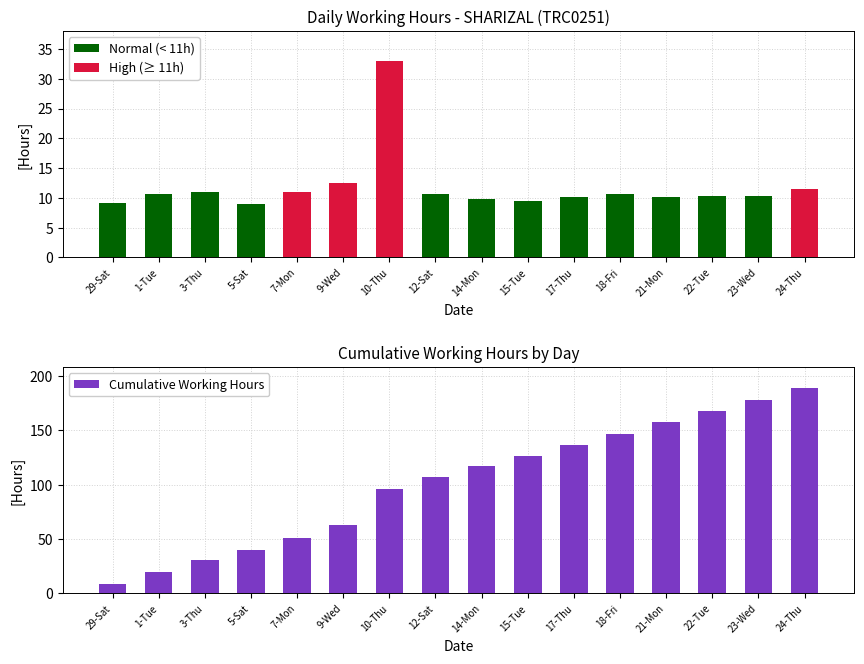

Which label corresponds to the largest value in the chart?

24-Thu